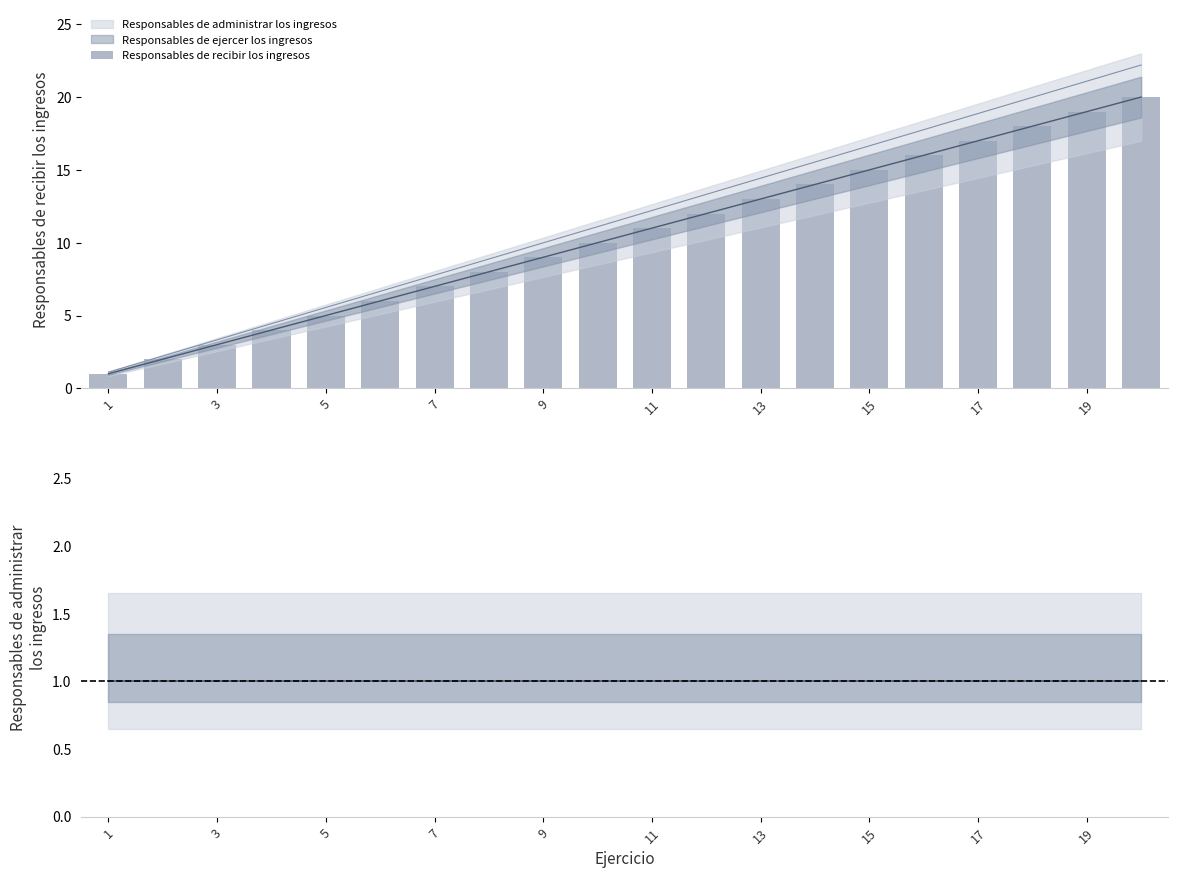

Rank the series by their maximum value, from lowest to highest.

Responsables de recibir los ingresos, Responsables de ejercer los ingresos, Responsables de administrar los ingresos